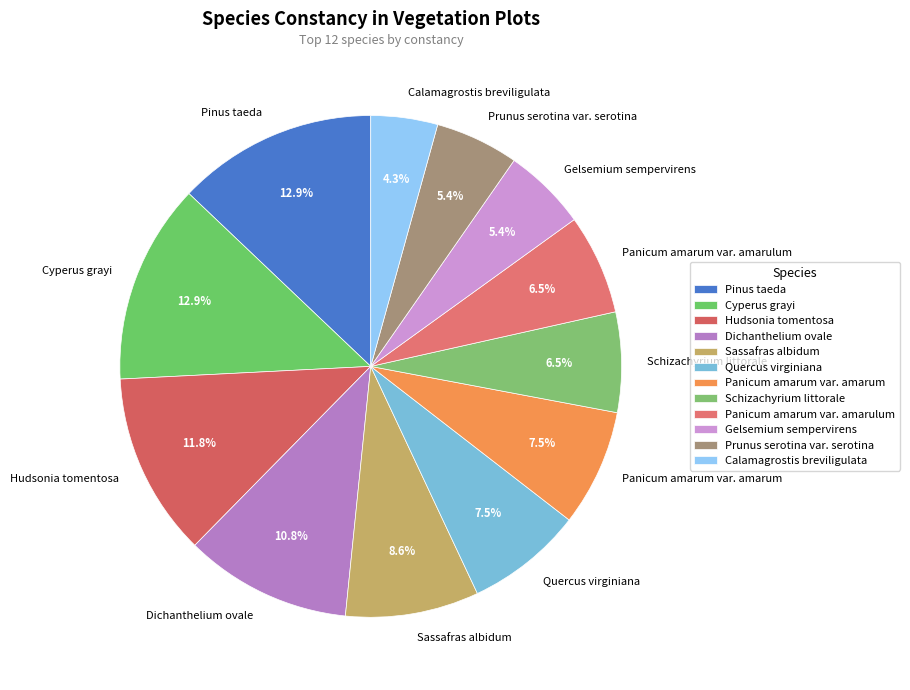

Is it true that Sassafras albidum is 9% of the pie?

True